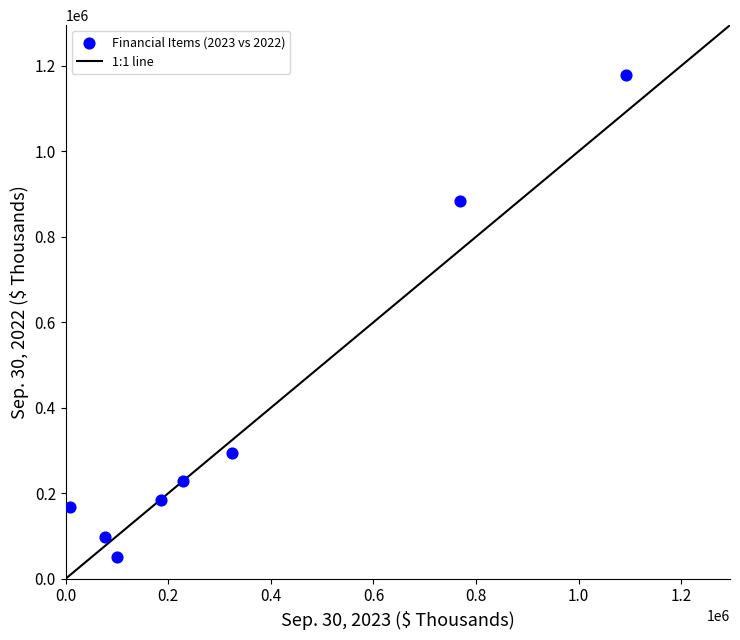

What Y value in the scatter plot is closest to 614441?

882570